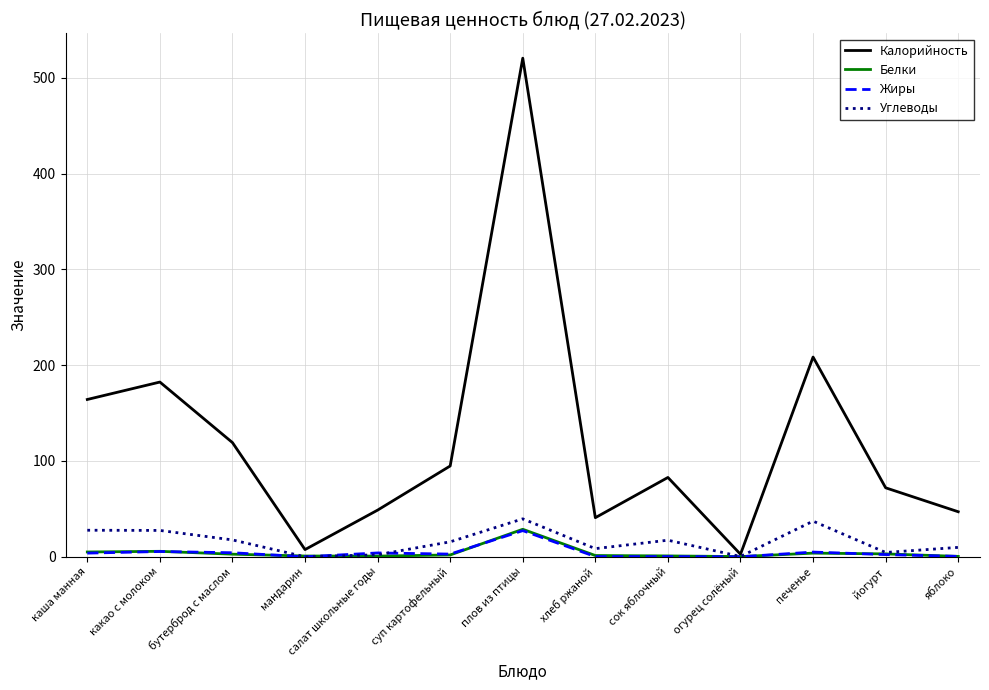

Is this an area chart (filled region under the line)?

No